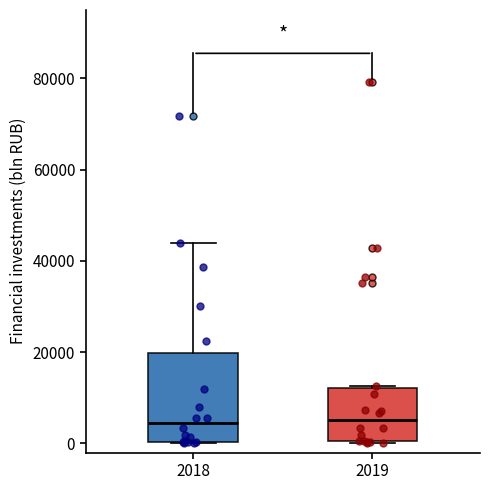

Where is the lower edge of the box at x = 2019 on the y-axis? The values are not printed on the chart, so give them approximately, as read against the axis.

0